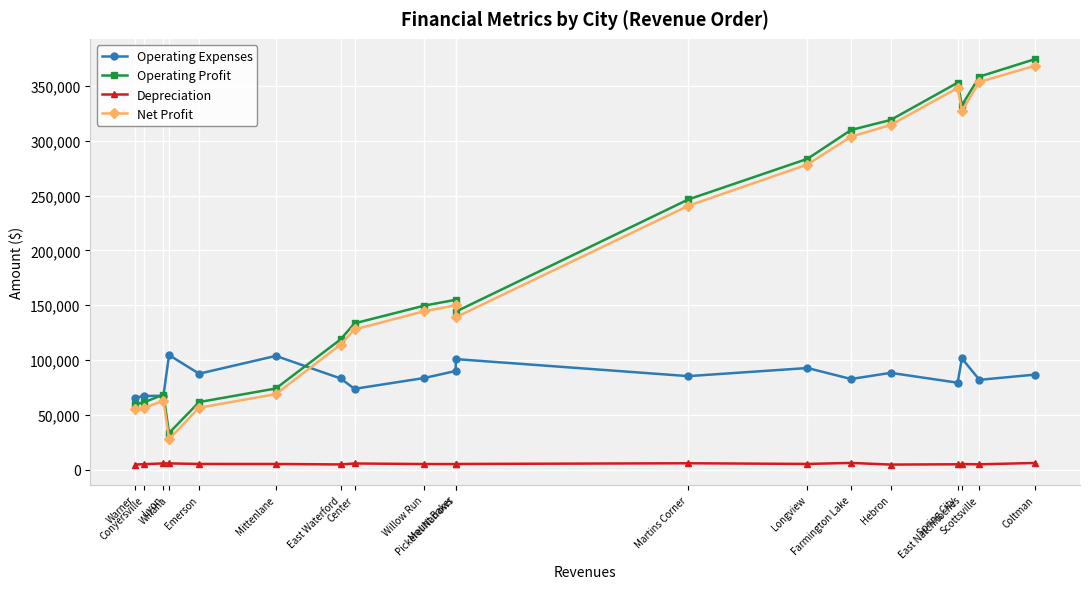

Read the Operating Profit value at Willow Run, to the nearest 100.

149600